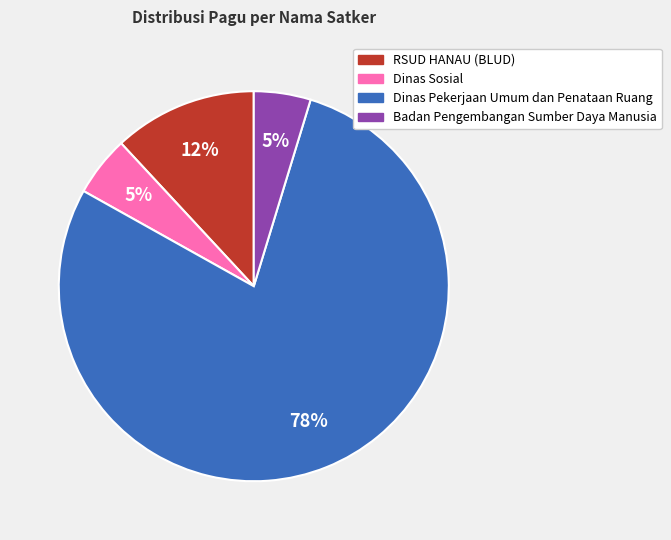

True or false: Dinas Pekerjaan Umum dan Penataan Ruang accounts for 78% of the total.

True